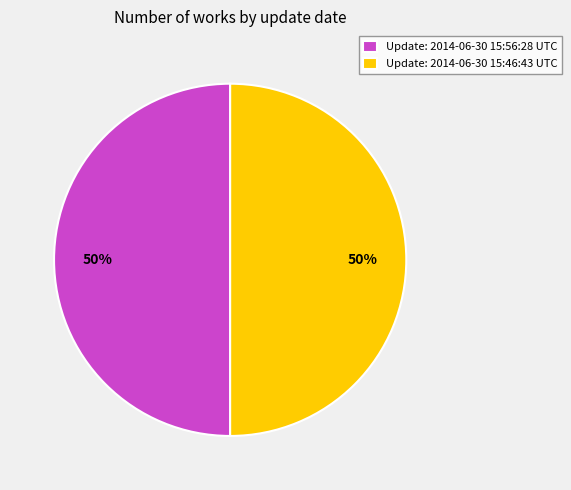

Is the sum of Update: 2014-06-30 15:46:43 UTC and Update: 2014-06-30 15:56:28 UTC greater than half?

Yes